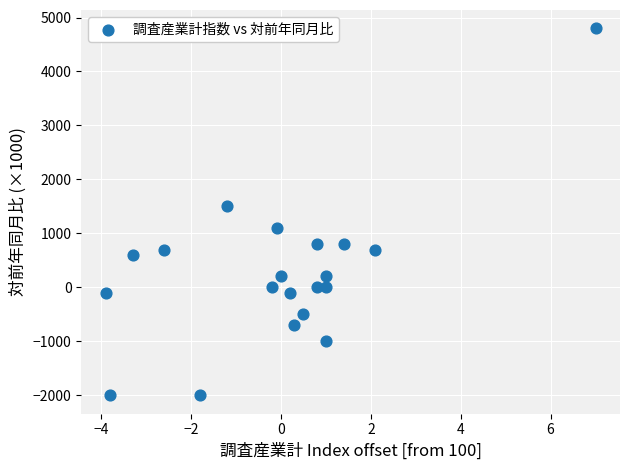

What is the range of Y values (max minus min)?

6800